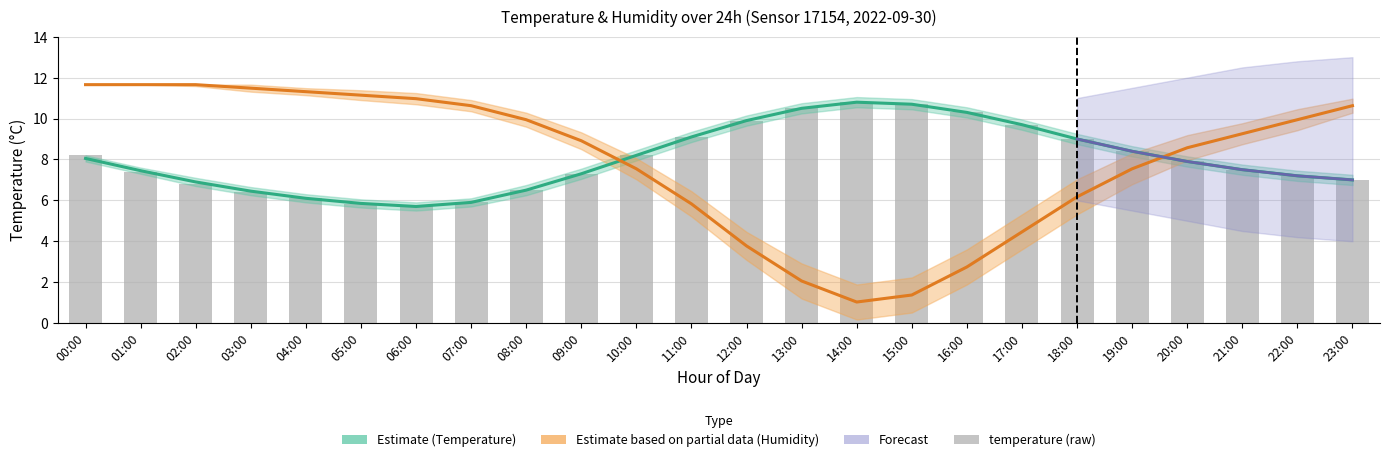

The value at 19:00 is 8.4. True or false?

True